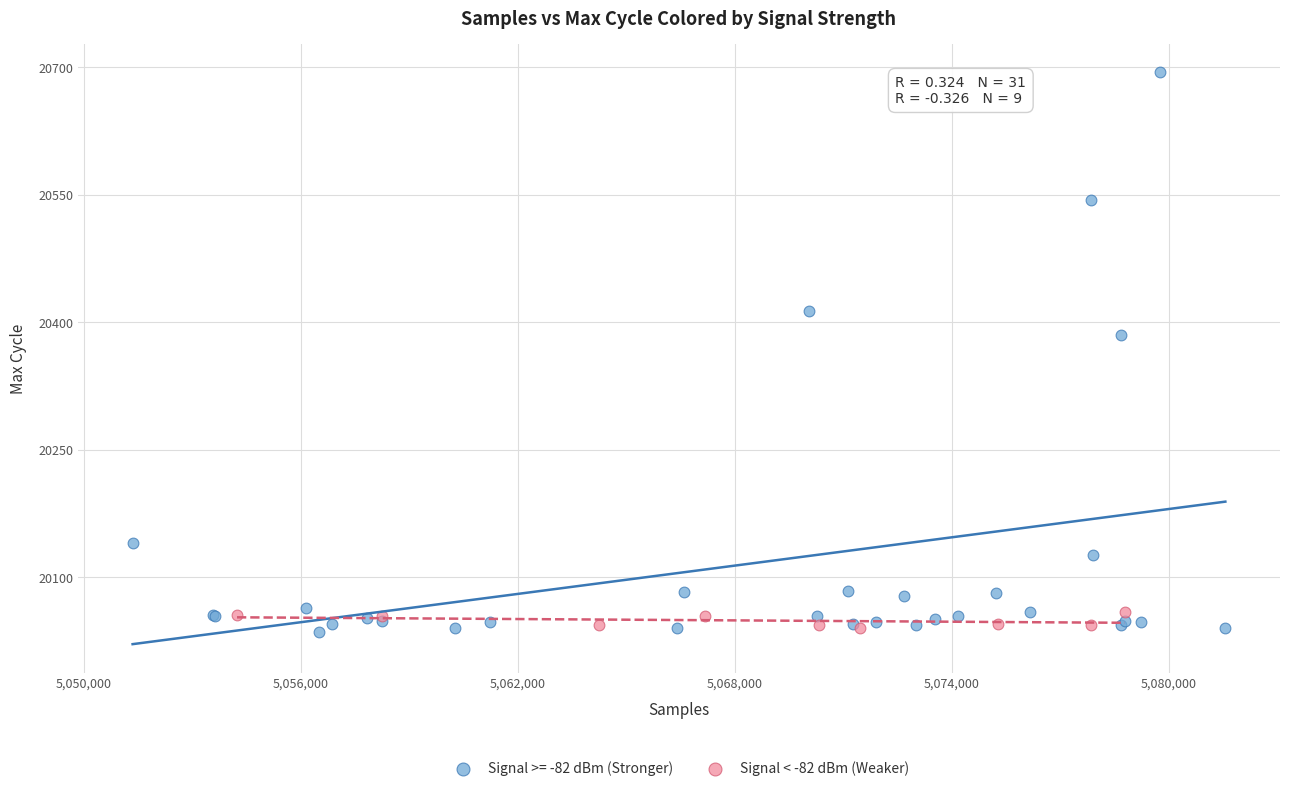

Which series contains the highest Y value?

Signal >= -82 dBm (Stronger)